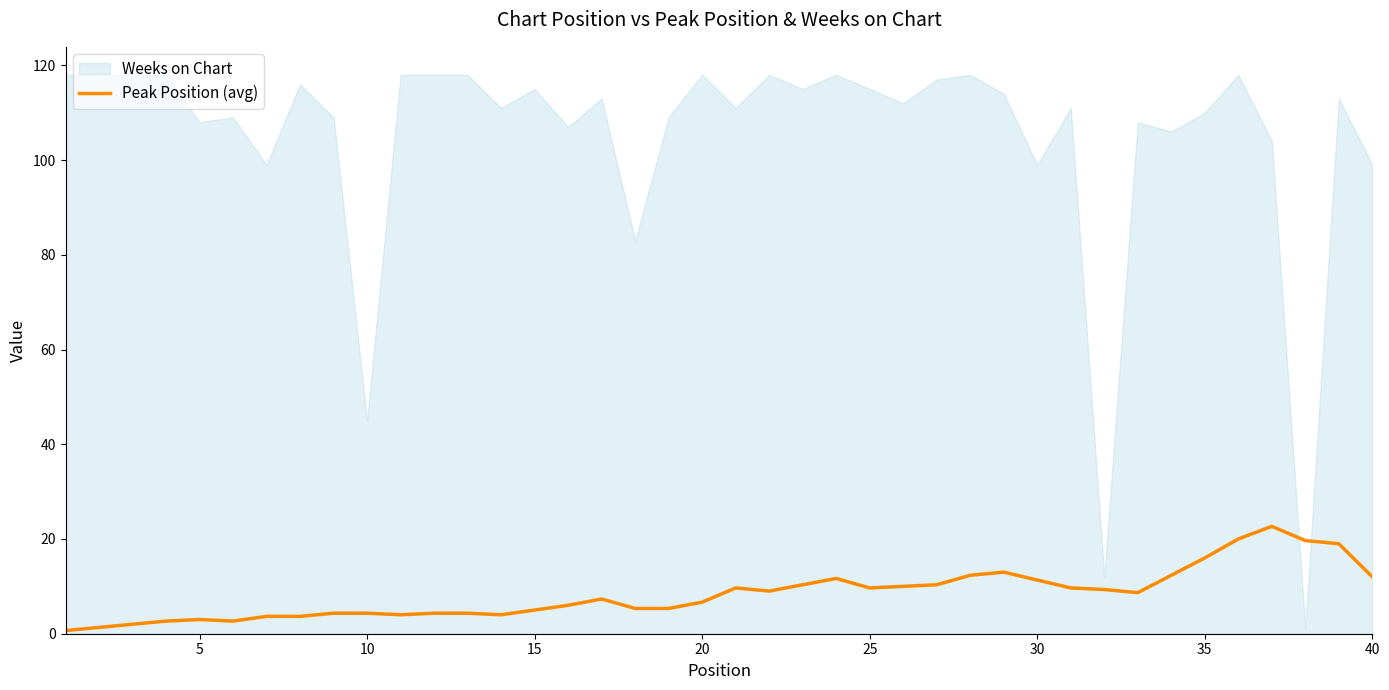

True or false: the data has more than 1 interior local peaks.

True